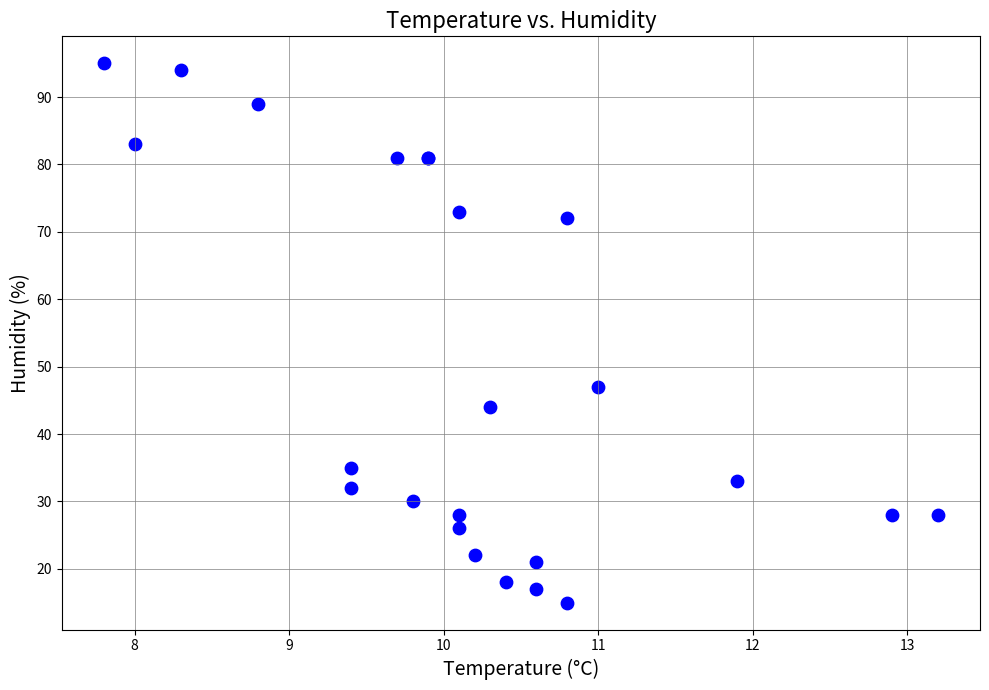

What Y value in the scatter plot is closest to 55?

47